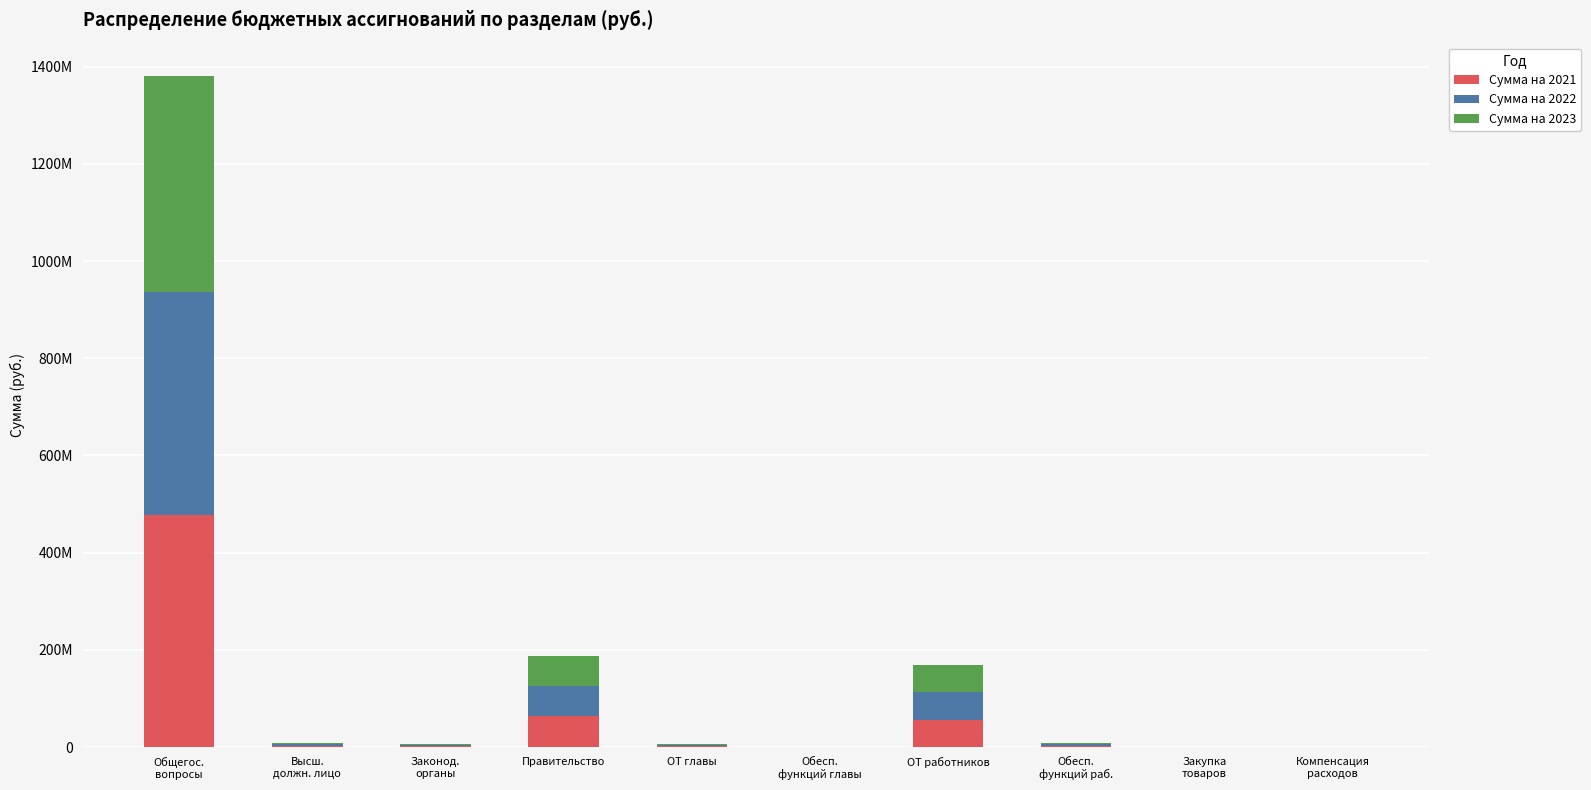

Are the bars horizontal?

No